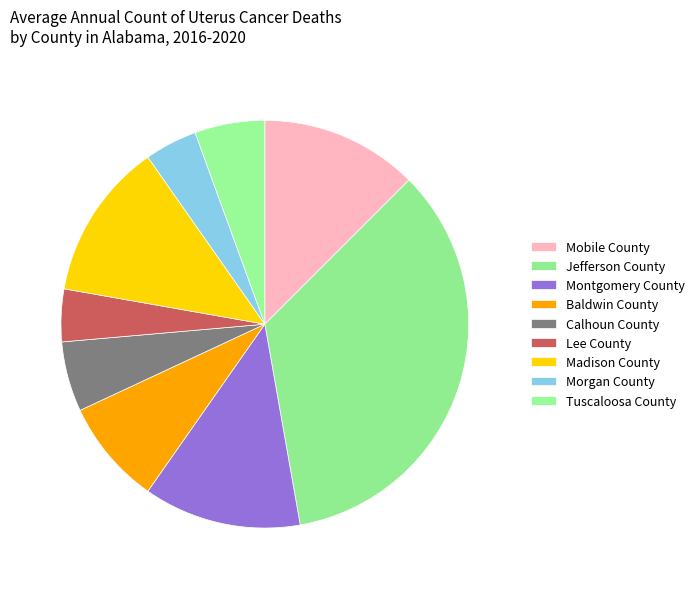

True or false: Lee County accounts for 19% of the total.

False